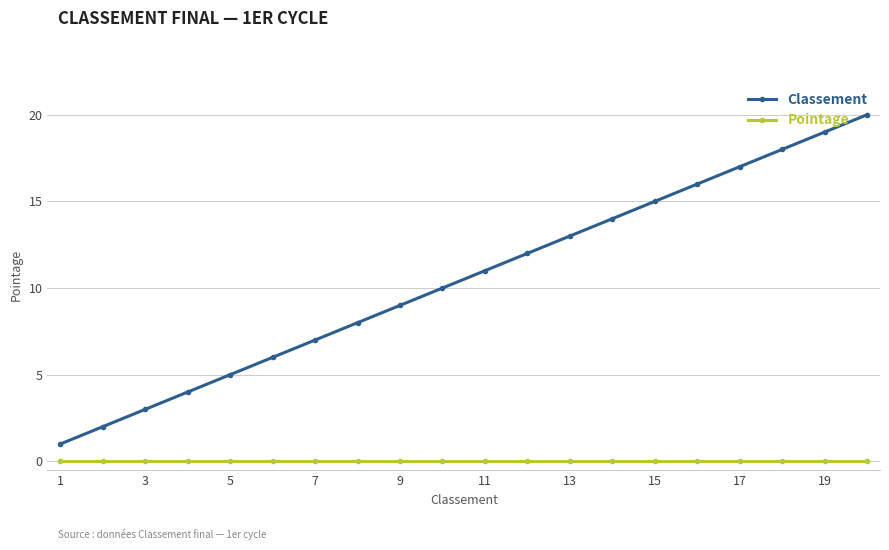

Which series has the widest spread of values?

Classement